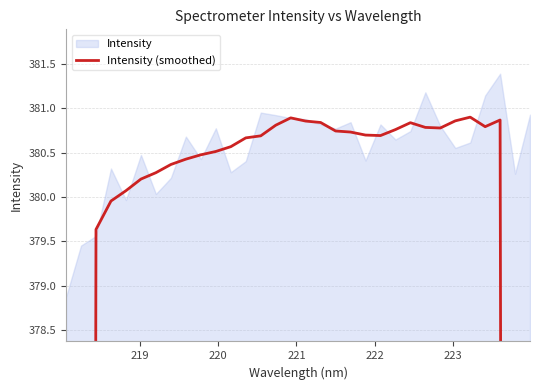

How many data points are less than 380?

6